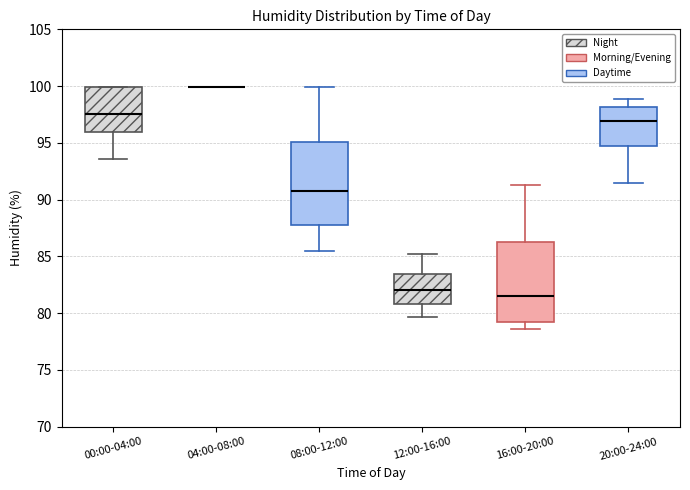

Reading left to right, read every box against the y-axis: the position of its median line, the range the box covers, and the ends of its whiskers. The values are not printed on the chart, so give them approximately, as read against the axis.

00:00-04:00: median 97.5, box 96.0 to 100.0, whiskers 93.5 to 100.0
04:00-08:00: box collapsed to a line at 100.0, whiskers 100.0 to 100.0
08:00-12:00: median 91.0, box 88.0 to 95.0, whiskers 85.5 to 100.0
12:00-16:00: median 82.0, box 81.0 to 83.5, whiskers 79.5 to 85.0
16:00-20:00: median 81.5, box 79.5 to 86.0, whiskers 78.5 to 91.5
20:00-24:00: median 97.0, box 94.5 to 98.0, whiskers 91.5 to 99.0